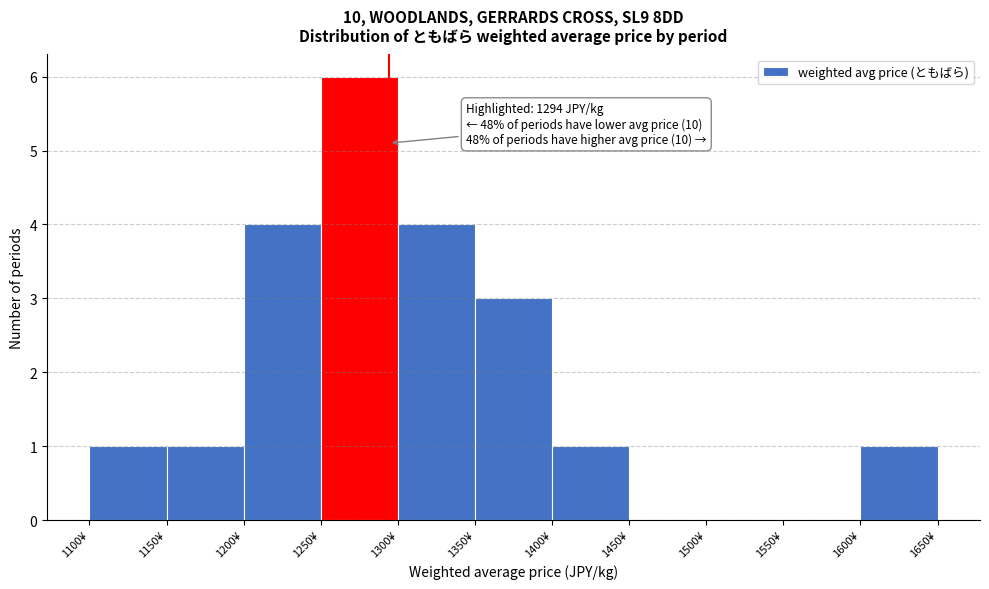

Which range on the x-axis has the tallest bar?

1250 to 1300